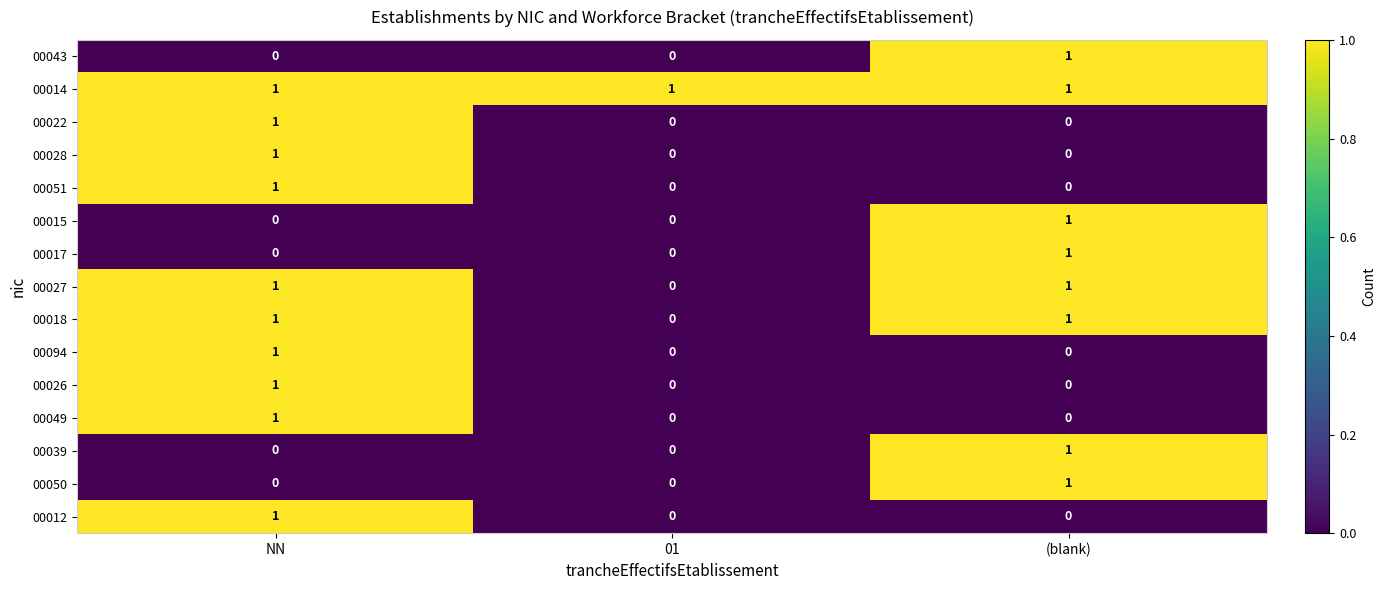

Count the 00028 values in the range 0 to 1.

3